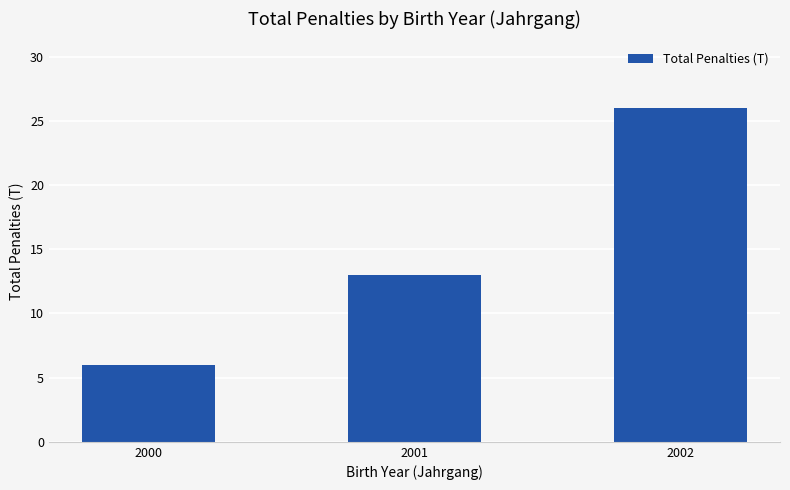

Are the bars grouped side by side (vs. stacked)?

No